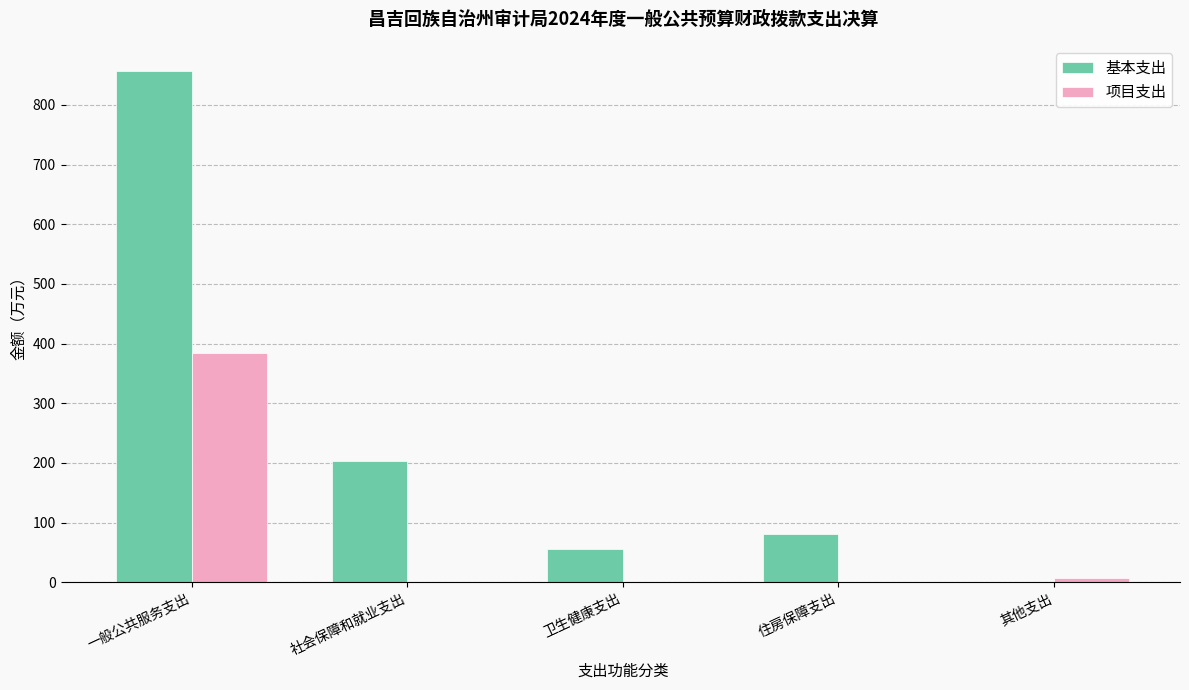

True or false: 基本支出 has a value of 0.0 at 其他支出.

True